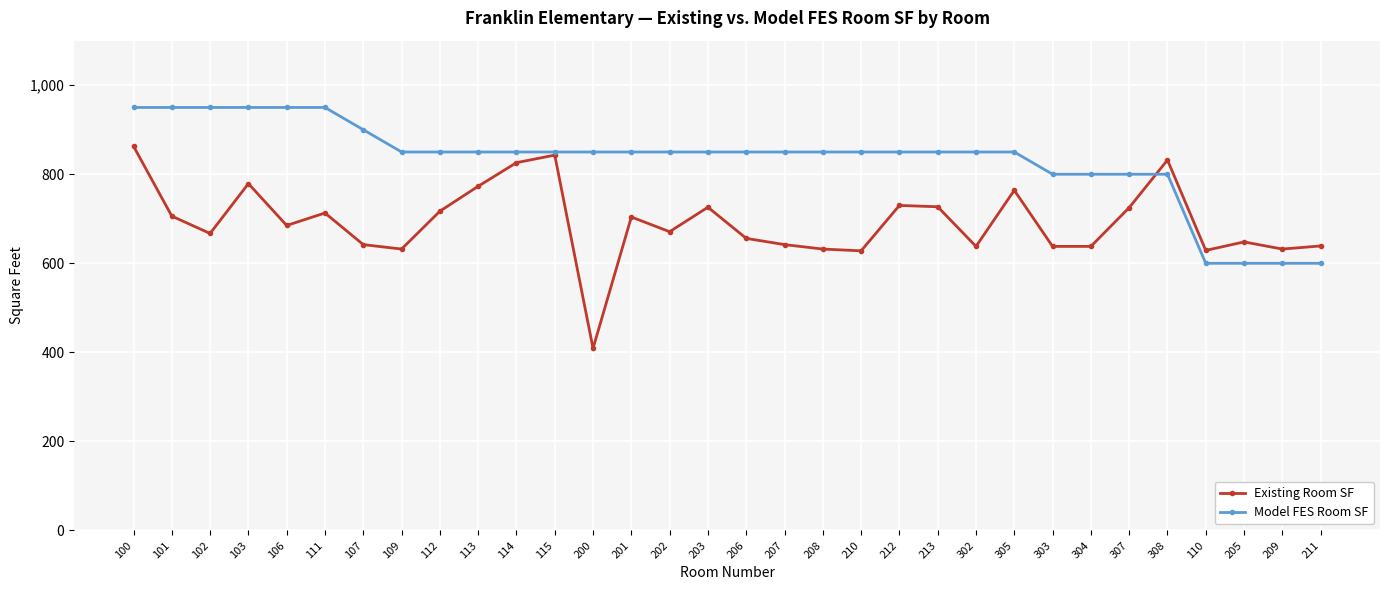

Is this an area chart (filled region under the line)?

No